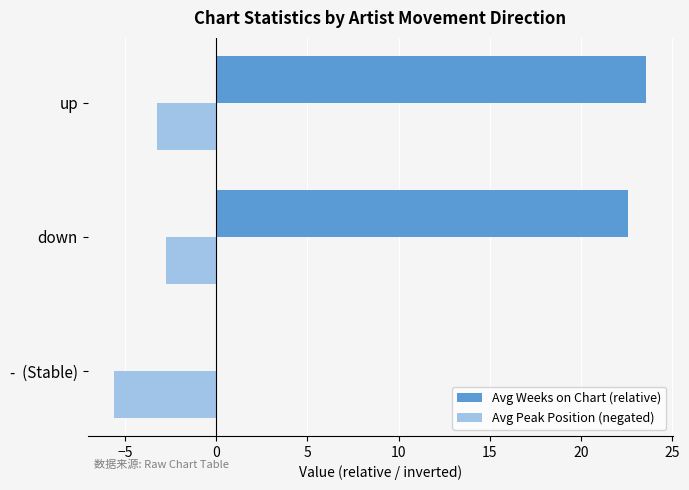

What is the sum of all Avg Peak Position (negated) values?

-11.6